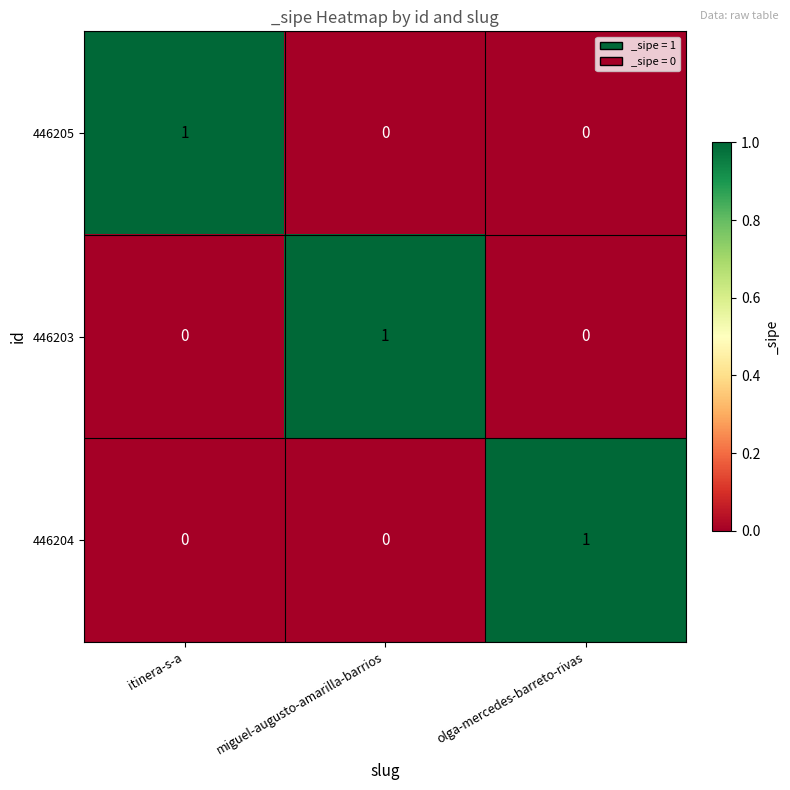

How many 446205 values are between 0 and 1?

3